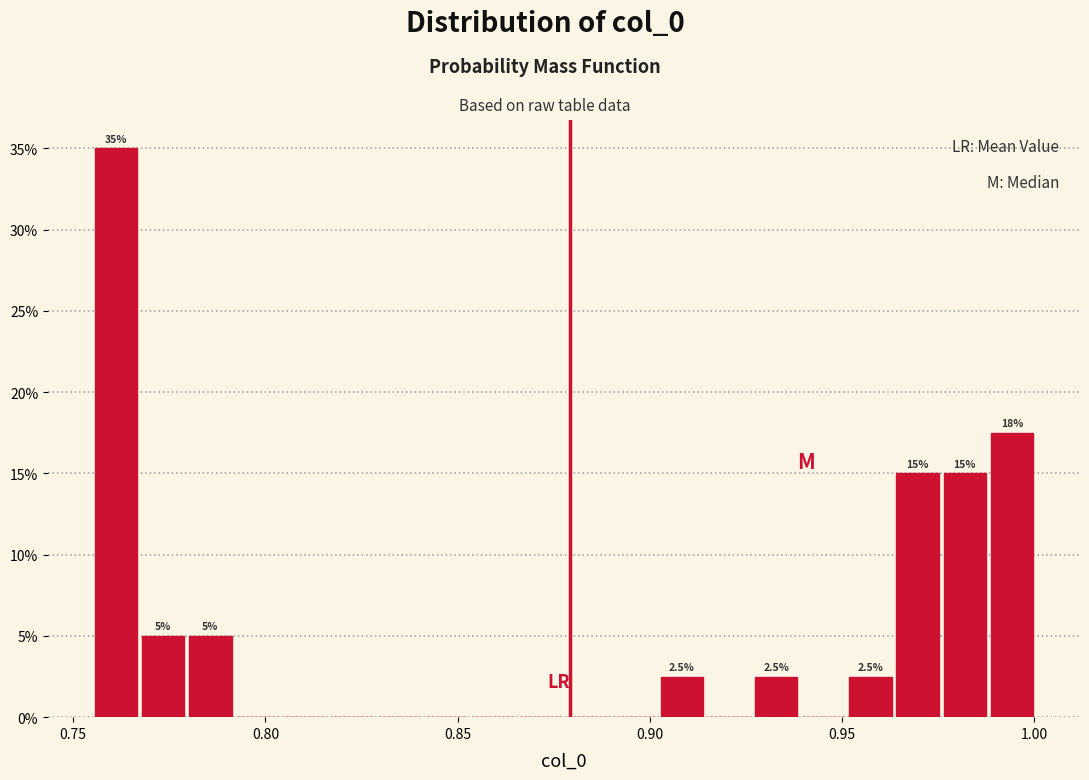

Read against the x-axis, roughly where is the centre of the tallest bar?

0.760